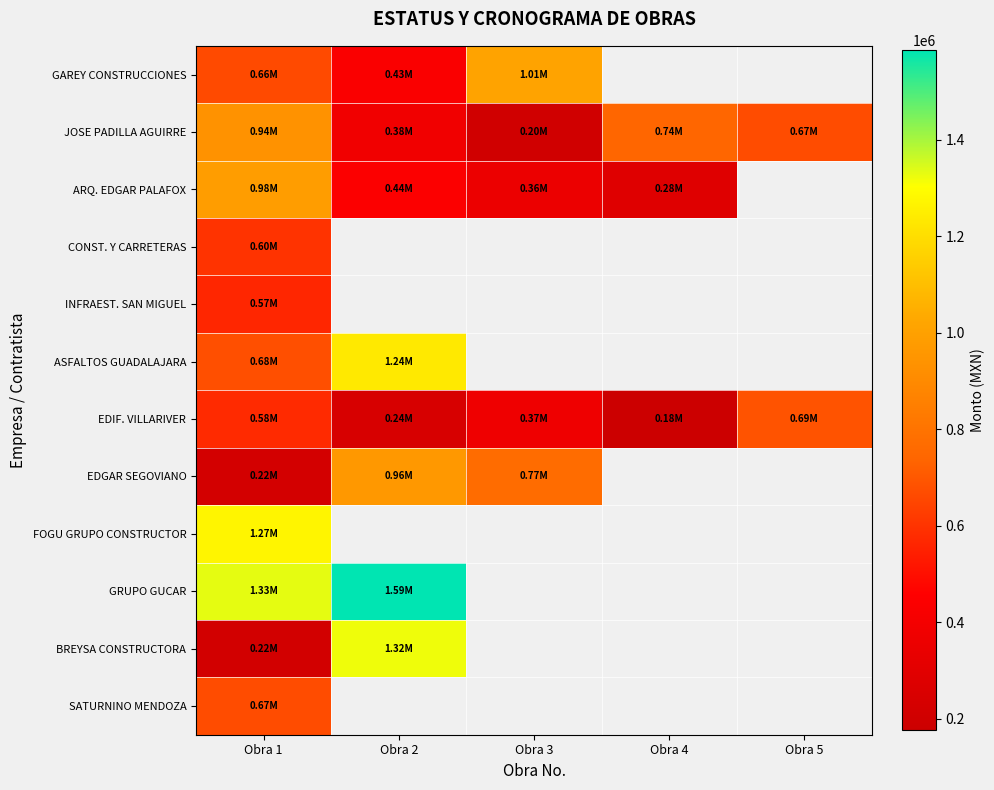

Count the number of data series in this chart.

12